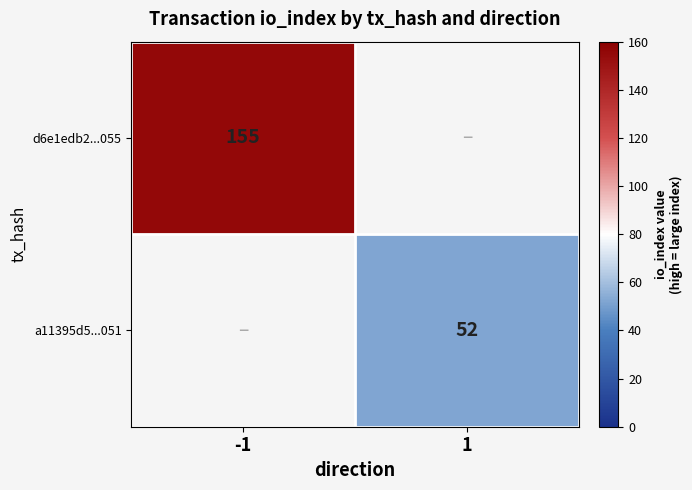

True or false: d6e1edb2...055 has a value of 71 at -1.

False